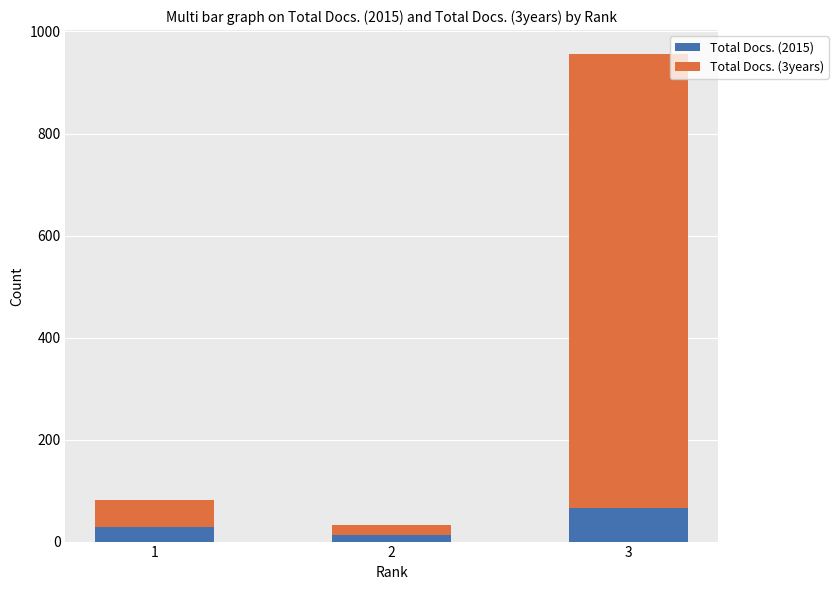

How many data points does each series have?

3